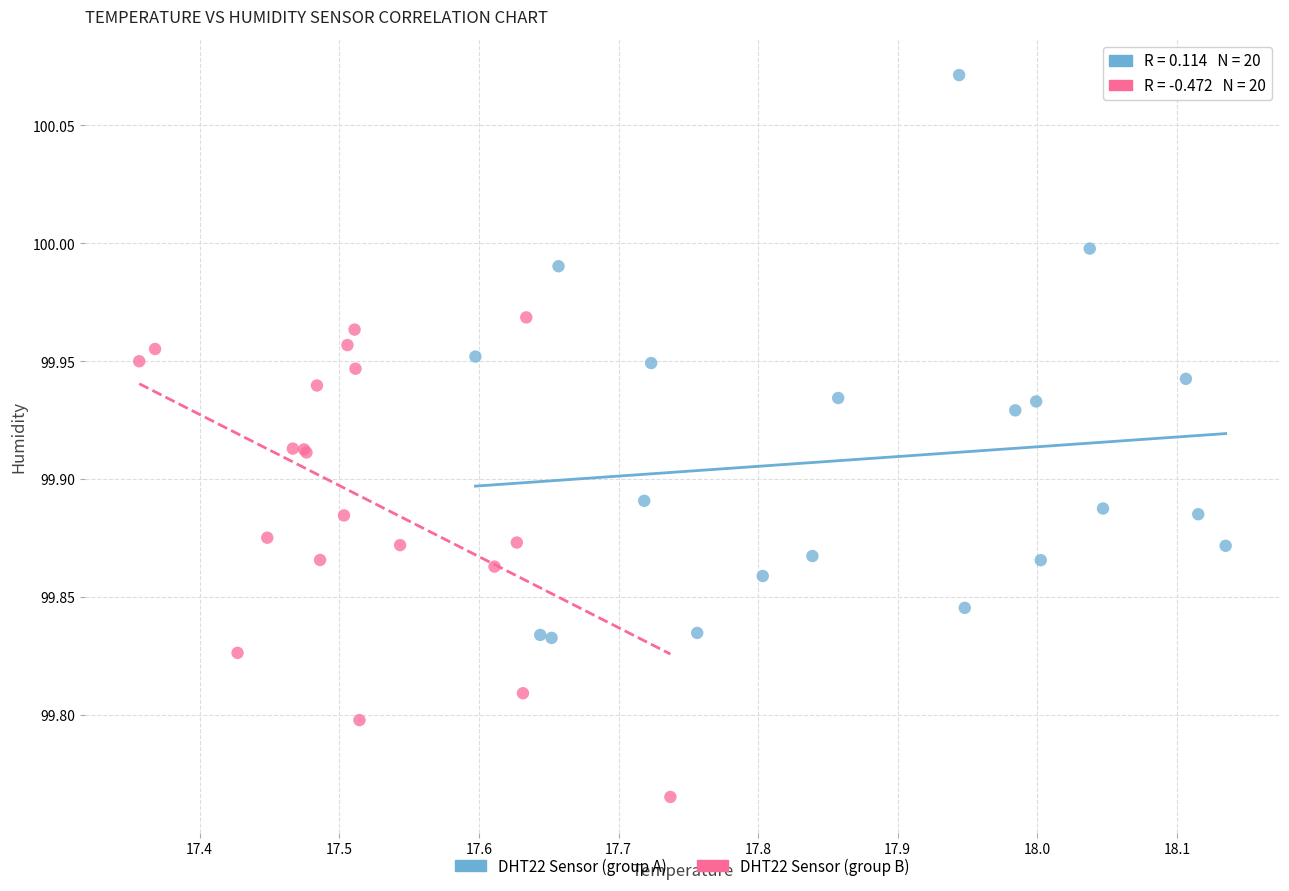

Which series contains the lowest Y value?

DHT22 Sensor (group B)